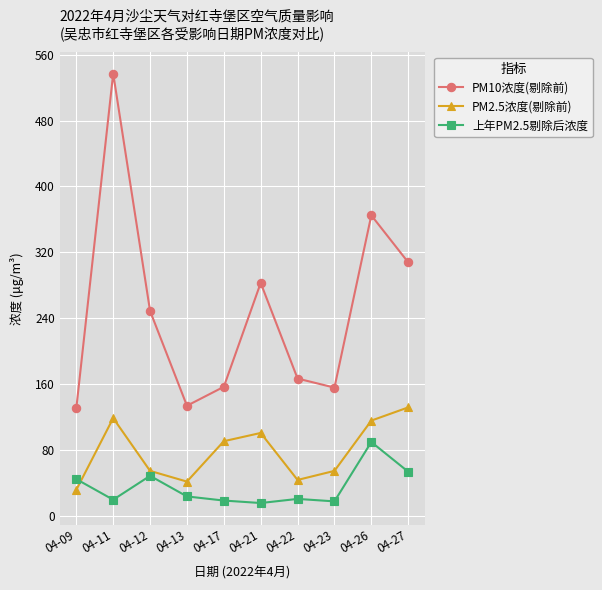

True or false: PM10浓度(剔除前) has a value of 81 at 04-13.

False